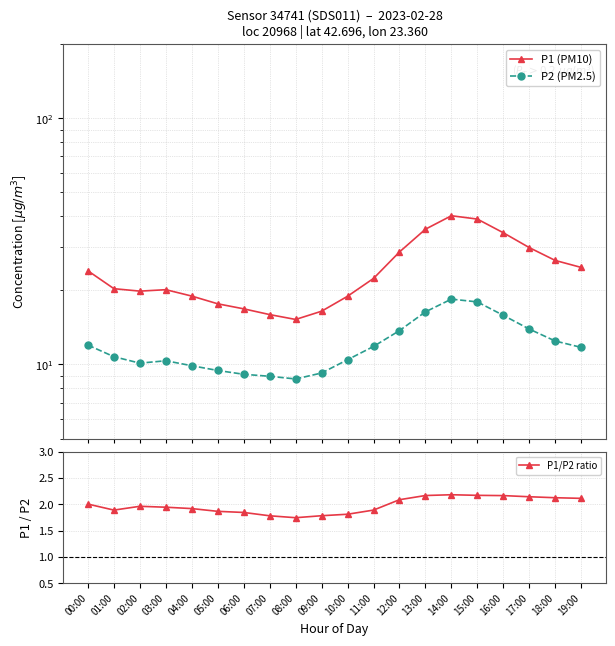

True or false: P2 (PM2.5) and P1/P2 ratio intersect in this chart.

False